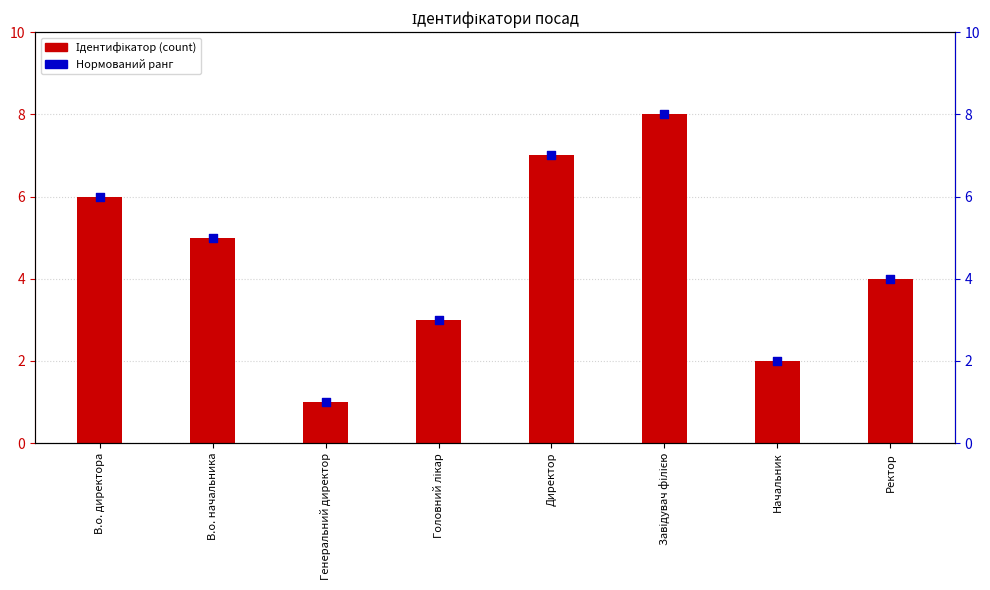

Is the value of Ідентифікатор at Начальник greater than the value of Нормований ранг at Завідувач філією?

No